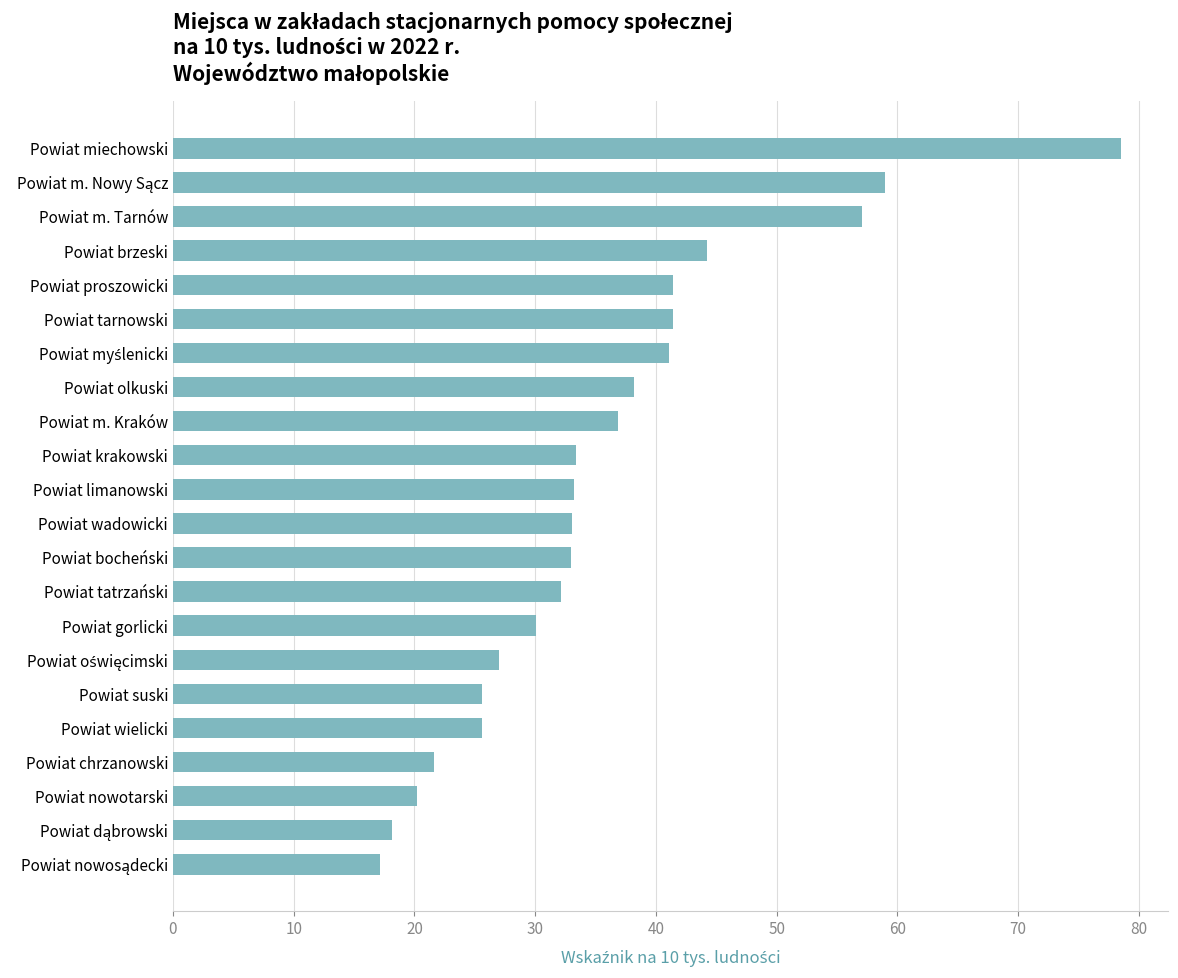

The chart shows a value of 140.7 at Powiat miechowski. True or false?

False